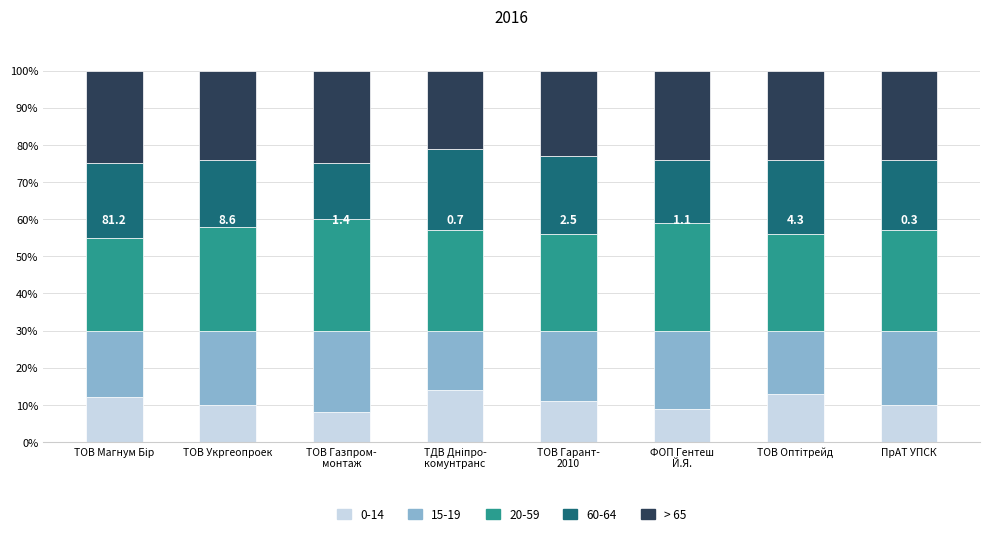

Are the bars horizontal?

No